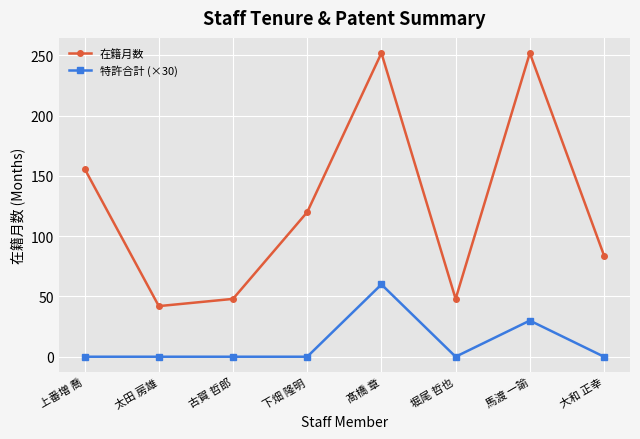

What is the difference between the maximum and minimum values in the 特許合計 (×30) series?

60